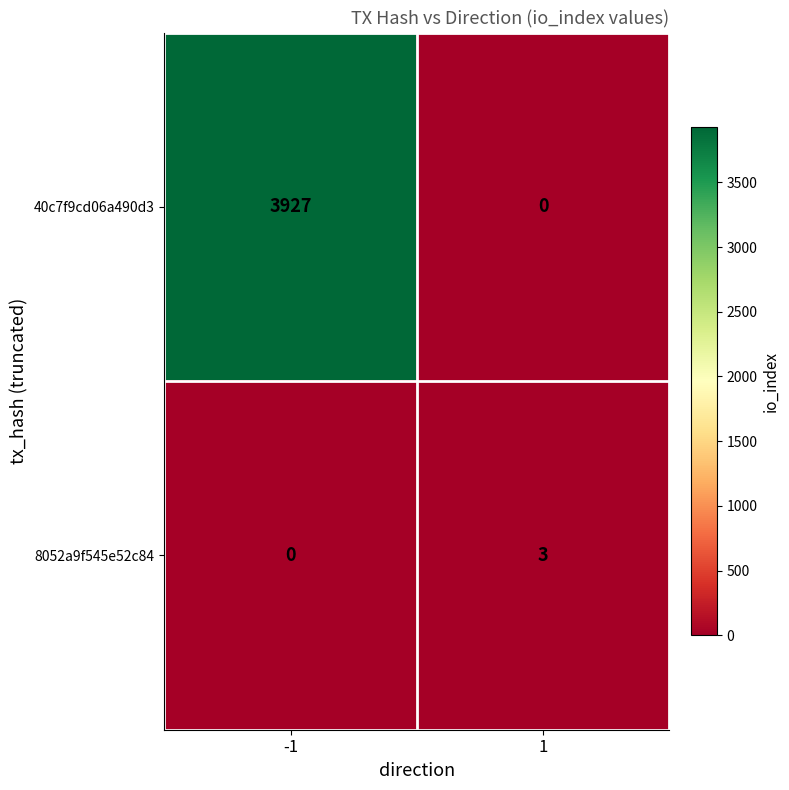

Reading left to right, what are all the values shown in this chart?

40c7f9cd06a490d3: -1=3927	1=0
8052a9f545e52c84: -1=0	1=3